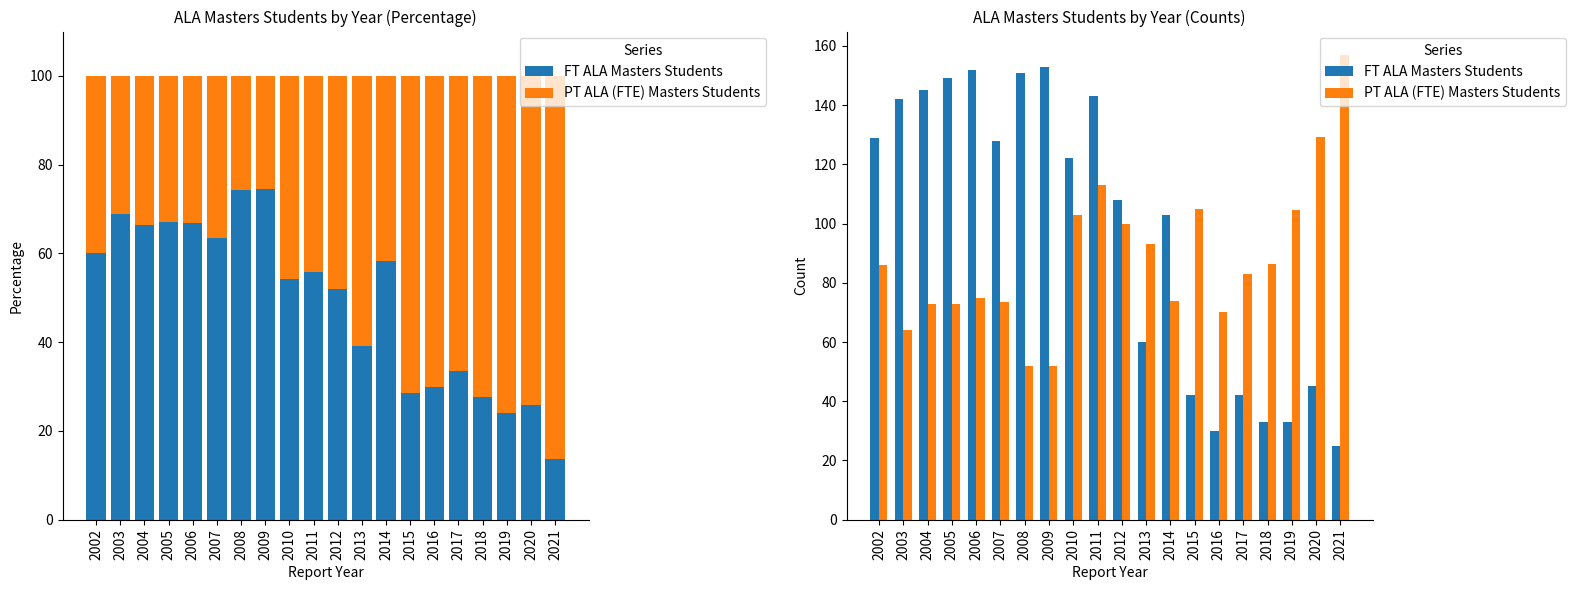

Which series has the largest total across all categories?

FT ALA Masters Students